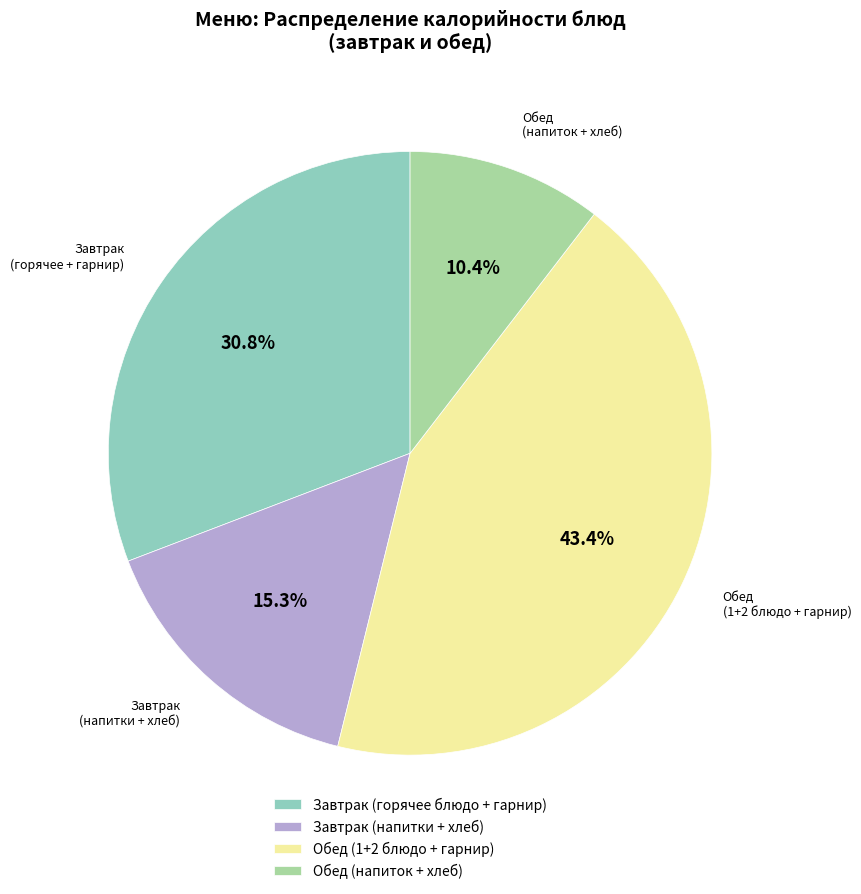

What is the smallest slice in the pie chart?

Обед (напиток + хлеб)